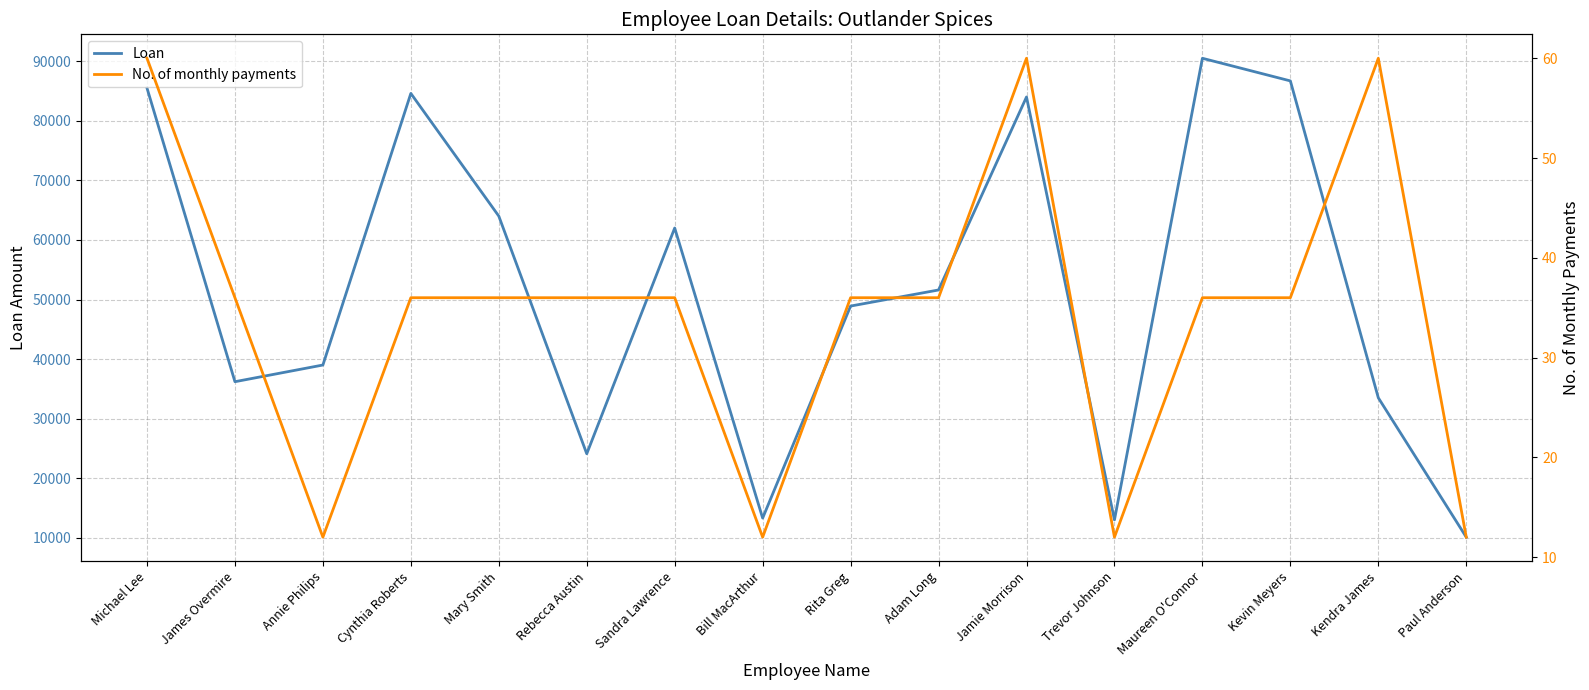

What is the approximate value of Loan at Kendra James?

33500